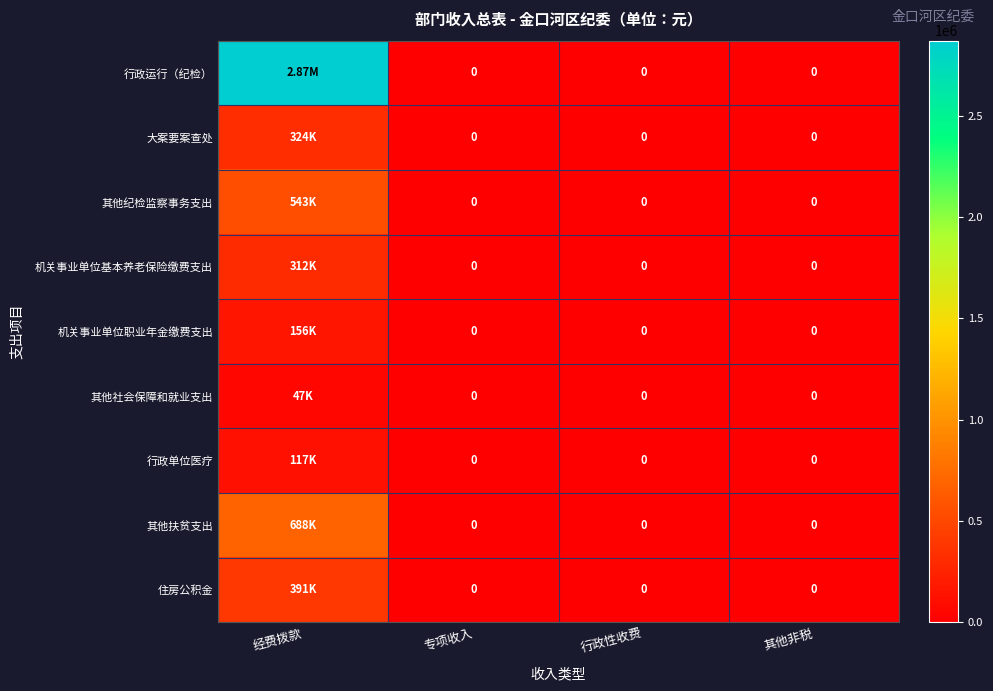

At how many categories does at least one series exceed 761581?

1